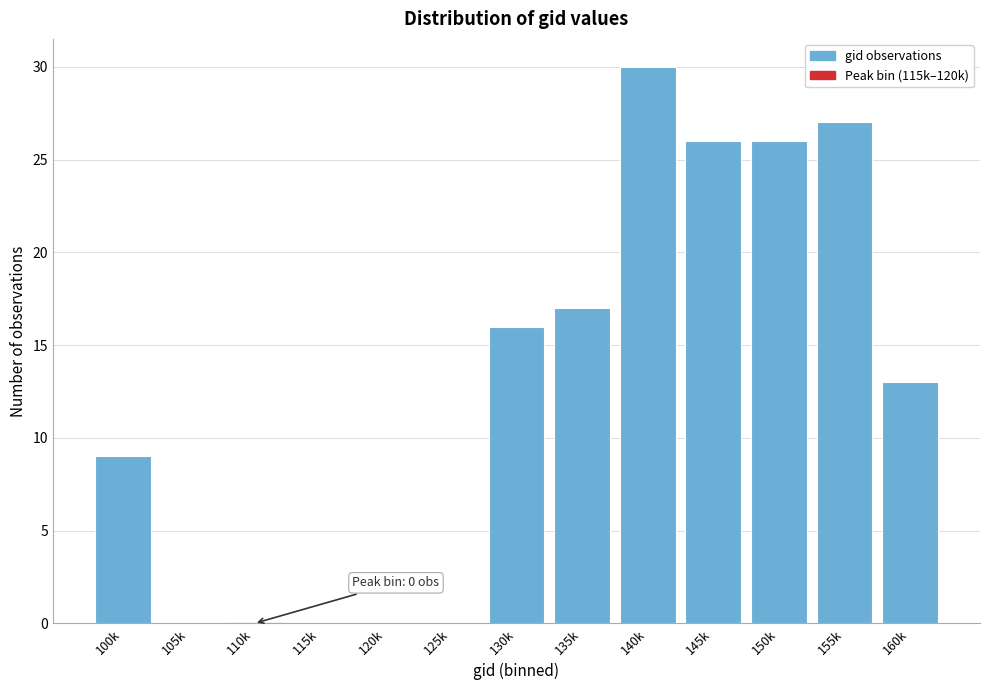

Reading right to left, transcribe all the data shown in this chart.

160k=13	155k=27	150k=26	145k=26	140k=30	135k=17	130k=16	125k=0	120k=0	115k=0	110k=0	105k=0	100k=9